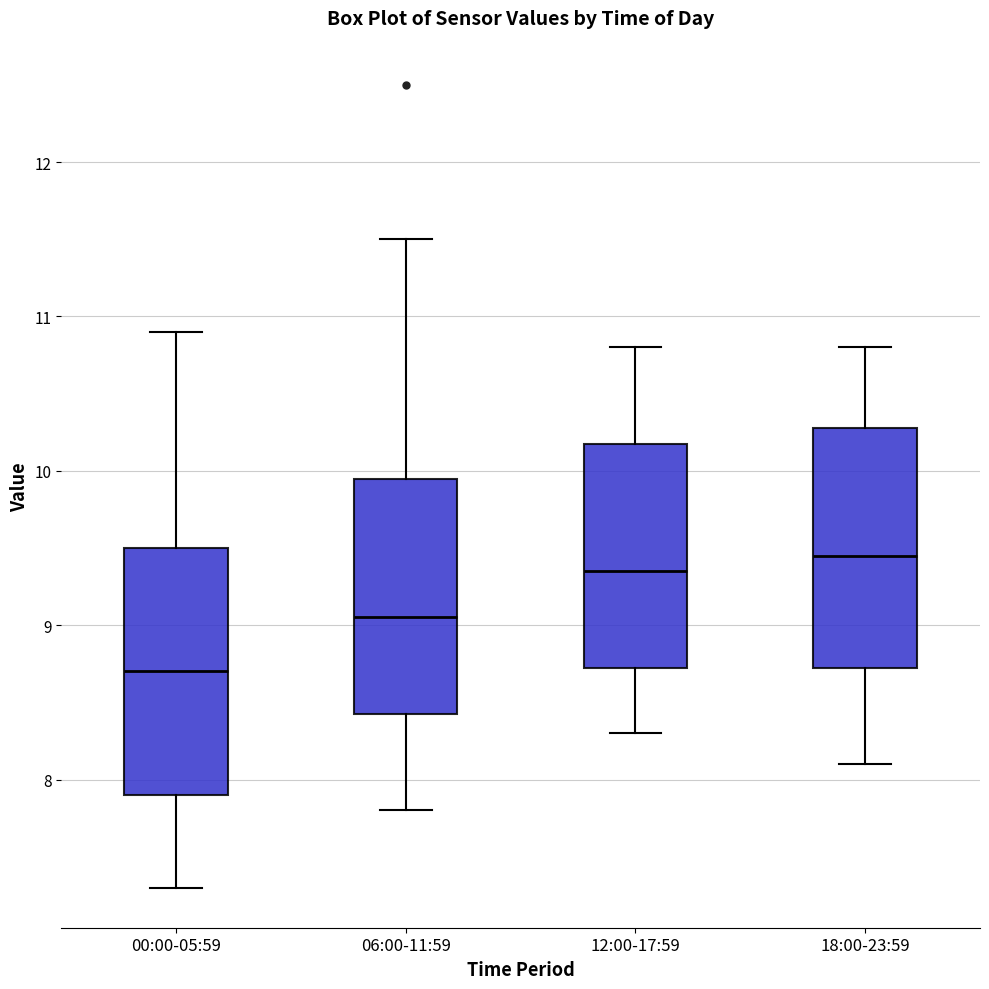

Which box's median line is the lowest?

00:00-05:59